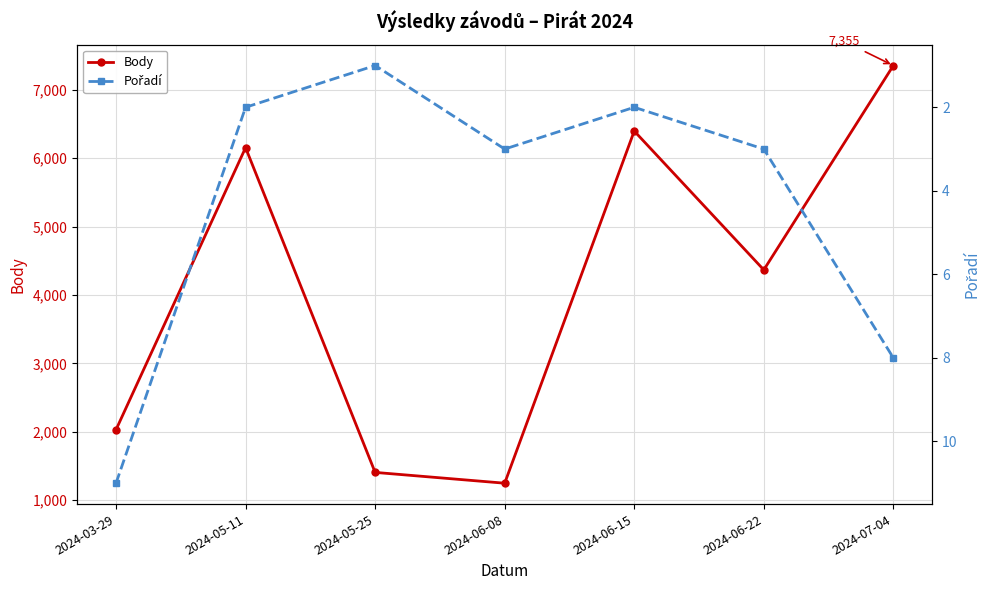

How many data points in Body are above 4367?

3